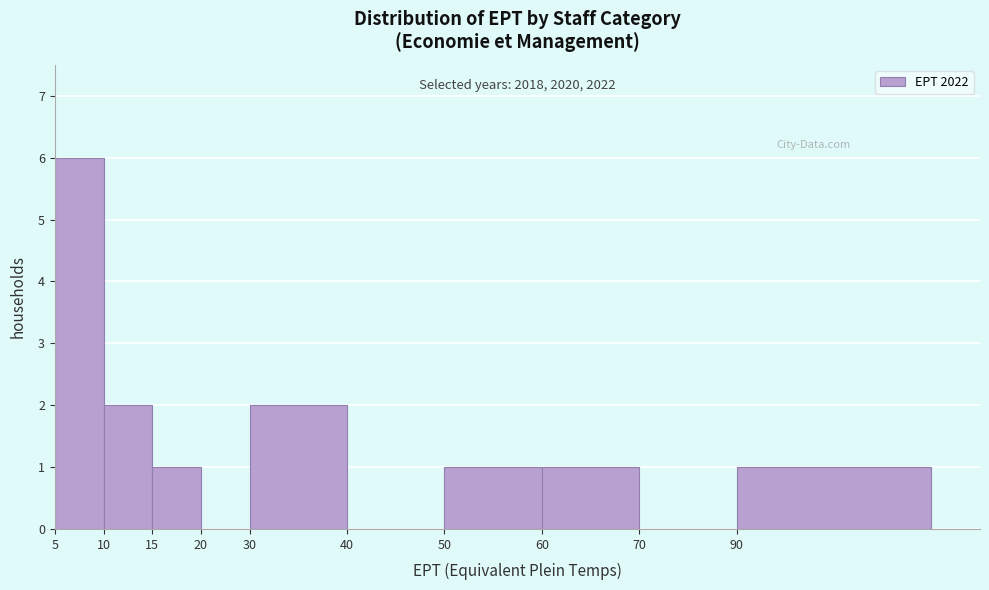

Reading left to right, transcribe all the data shown in this chart.

5=6	10=2	15=1	20=0	30=2	40=0	50=1	60=1	70=0	90=1